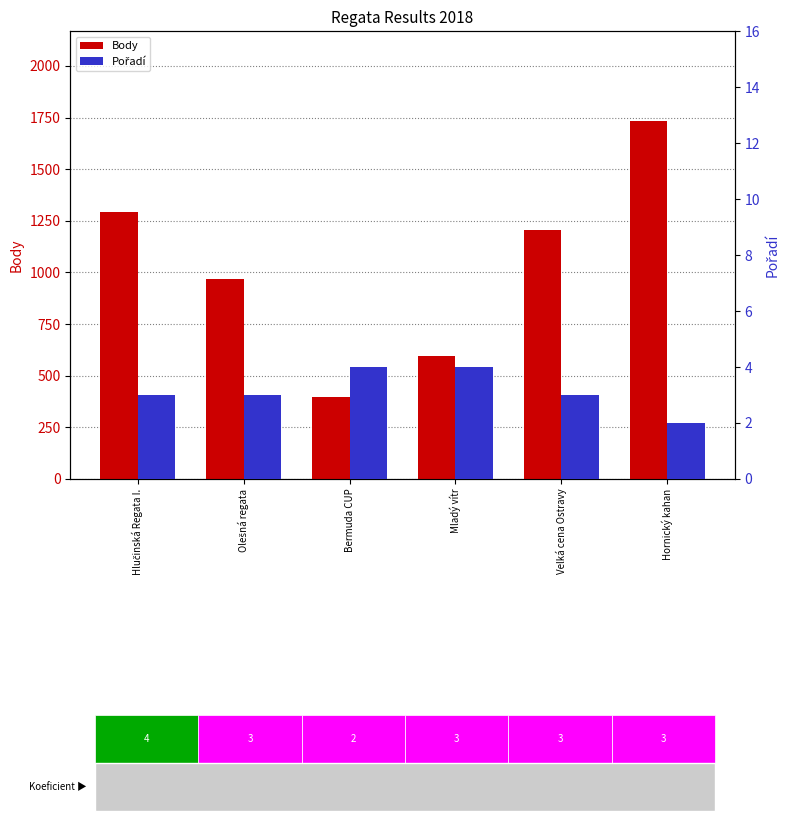

The Pořadí series shows 4 at Velká cena Ostravy. True or false?

False